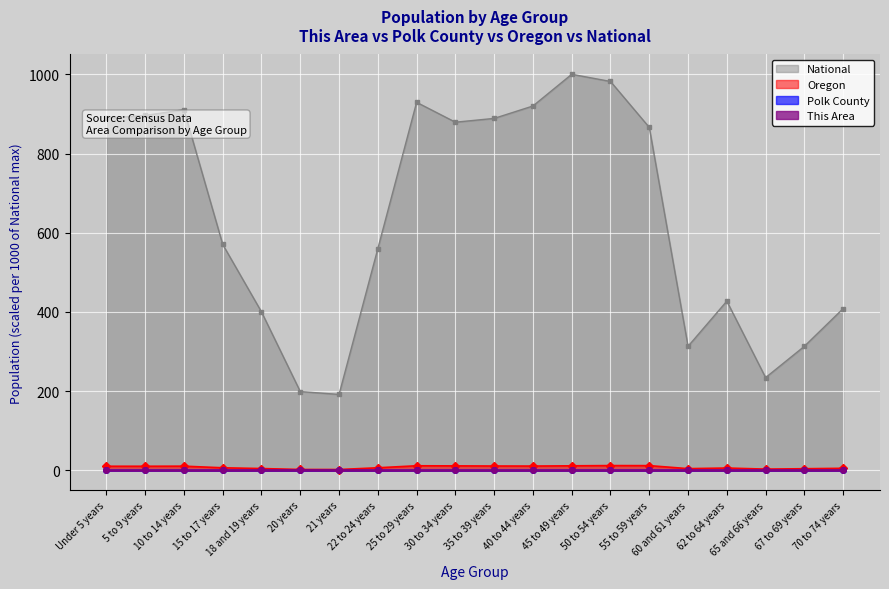

Where is the first local minimum for This Area?

21 years